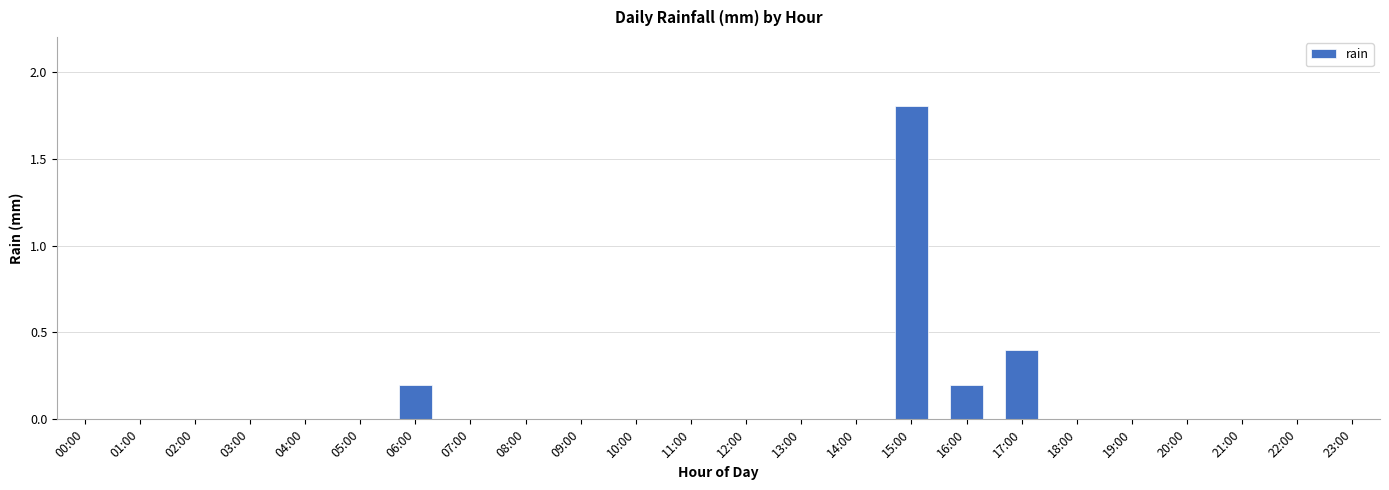

What is the sum of all values?

2.6